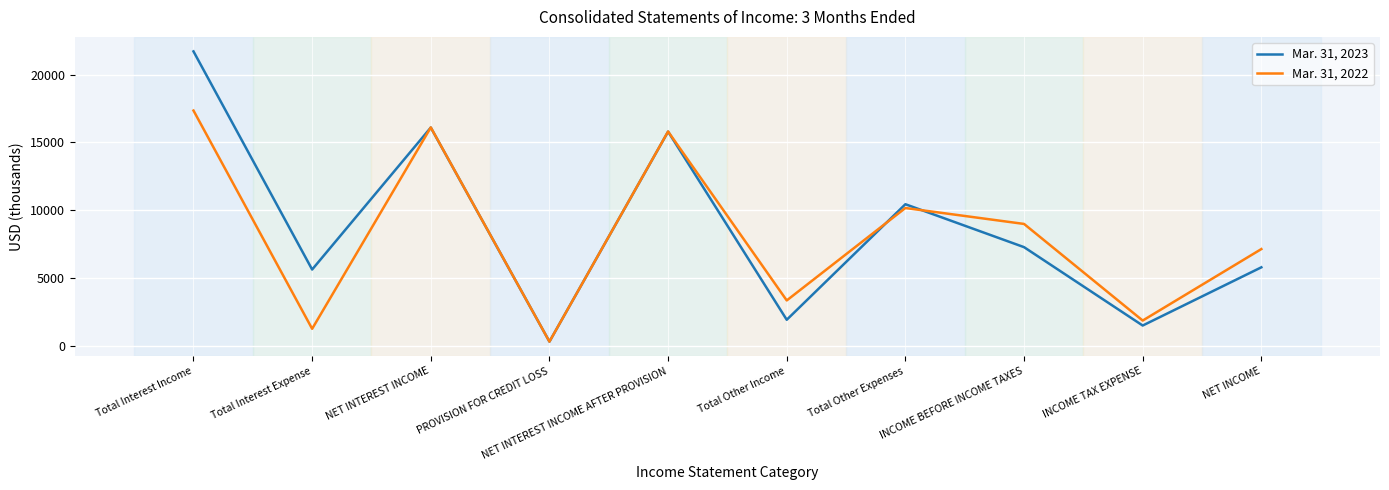

At which category does Mar. 31, 2023 reach its first local peak?

NET INTEREST INCOME